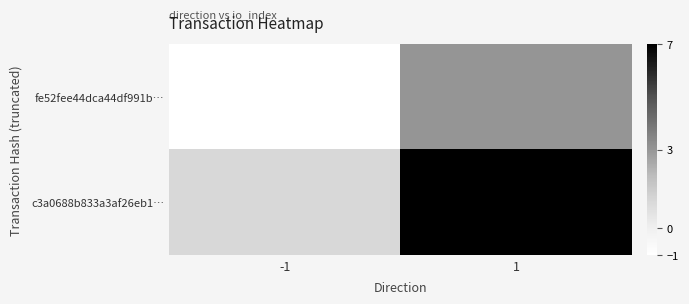

At which category does the chart reach its peak across all series?

1